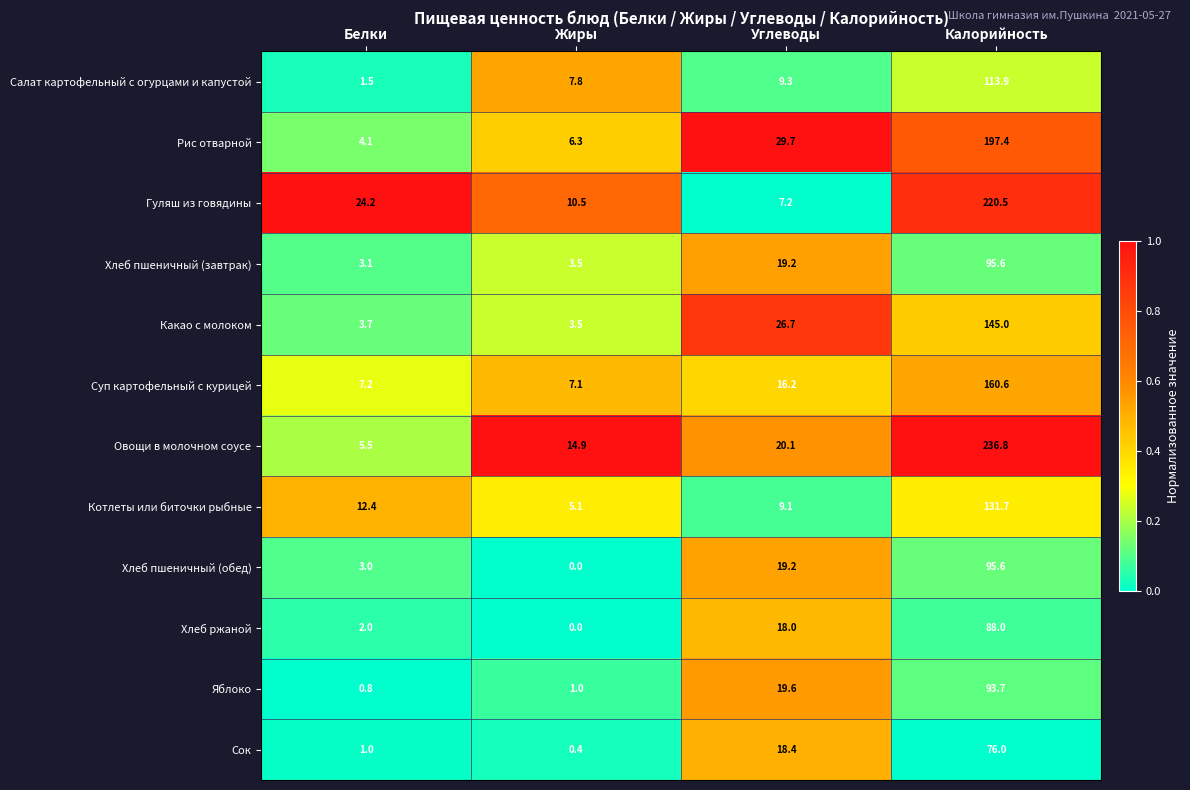

Which series has the largest total across all categories?

Овощи в молочном соусе